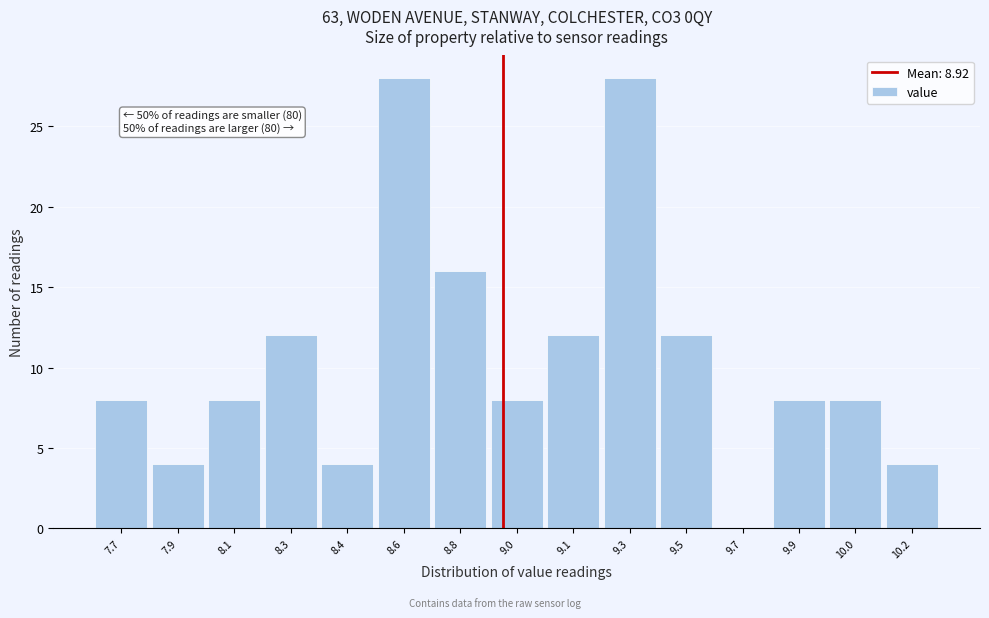

Reading left to right, extract all data points from this chart.

7.7=8	7.9=4	8.1=8	8.3=12	8.4=4	8.6=28	8.8=16	9.0=8	9.1=12	9.3=28	9.5=12	9.7=0	9.9=8	10.0=8	10.2=4